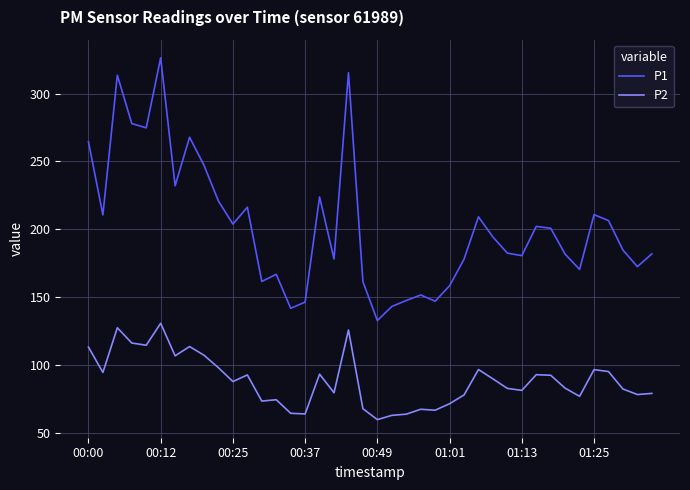

Does the chart display data point markers on the line(s)?

No